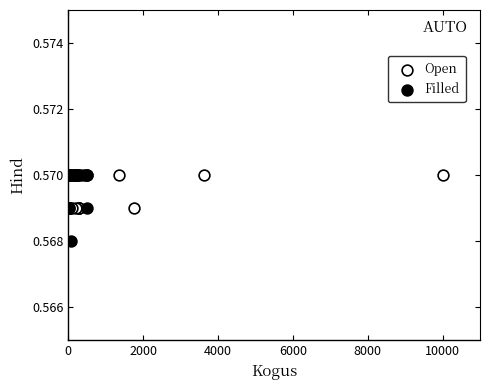

Which series contains the lowest Y value?

Filled